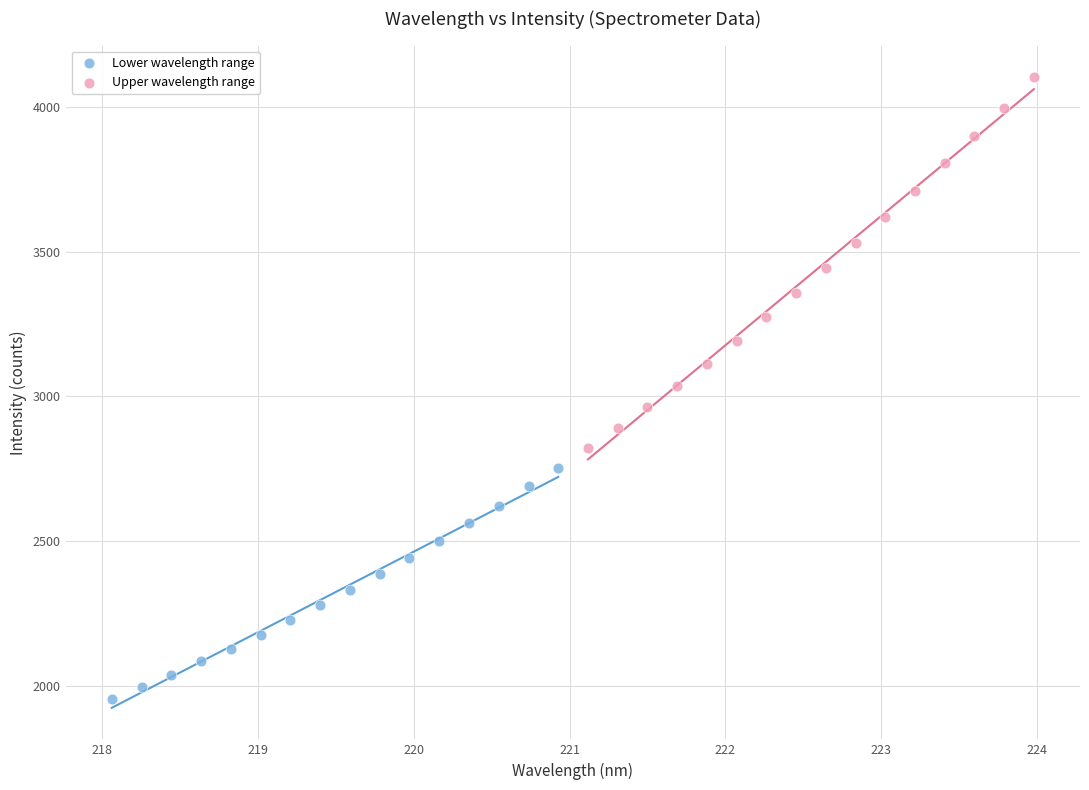

Which series has the widest spread of Y values?

Upper wavelength range